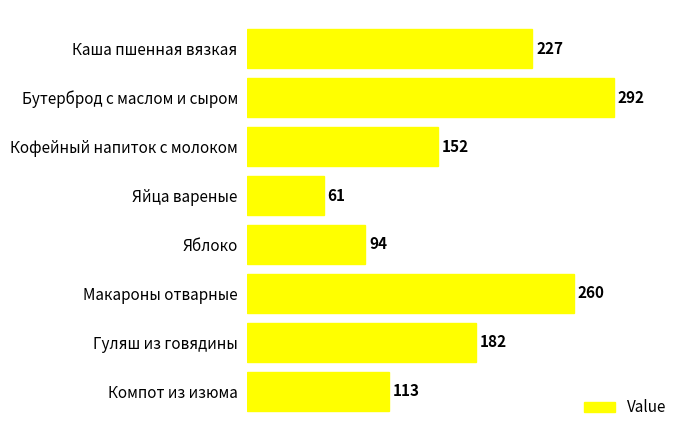

The value at Гуляш из говядины is 182. True or false?

True